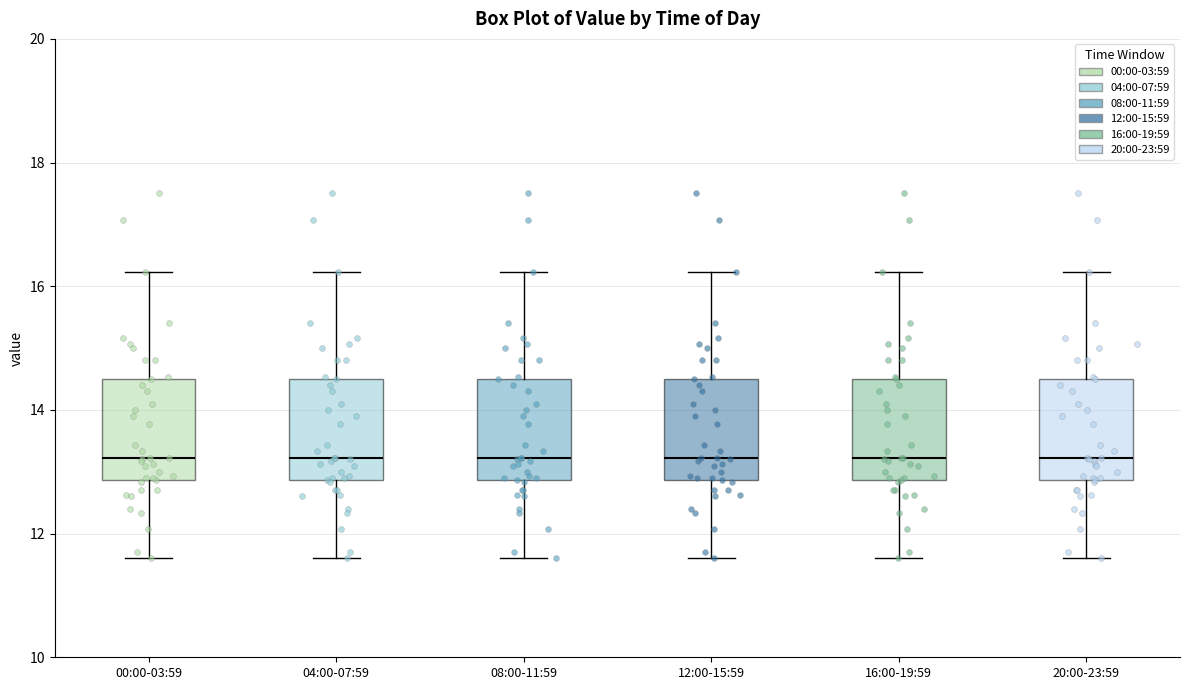

Where is the upper edge of the box for 16:00-19:59 on the y-axis? The values are not printed on the chart, so give them approximately, as read against the axis.

14.6